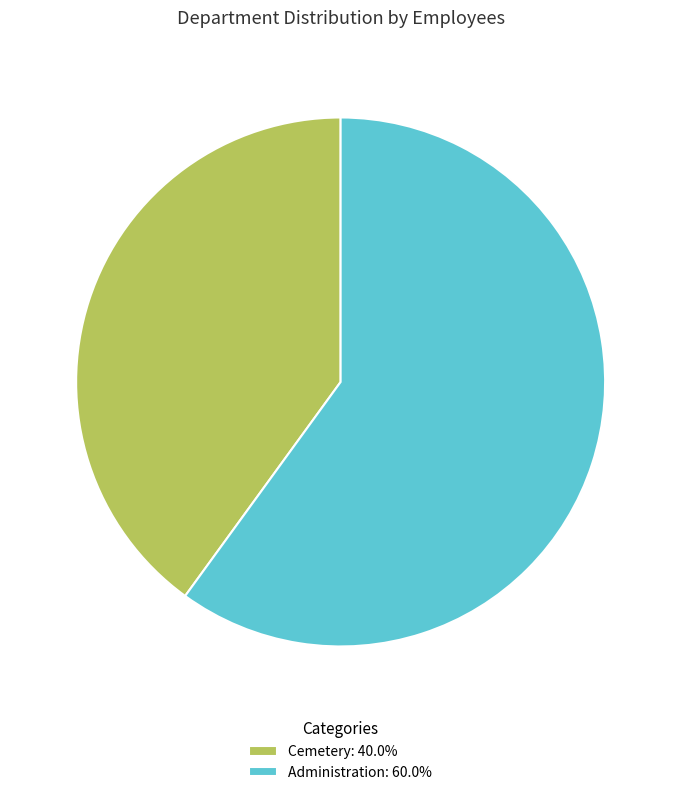

Is it true that Cemetery is 40% of the pie?

True